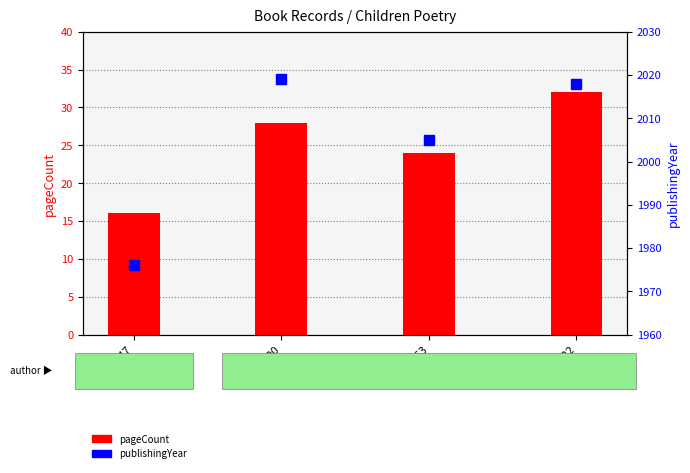

What is the difference between the publishingYear values at 19000 and 18922?

1